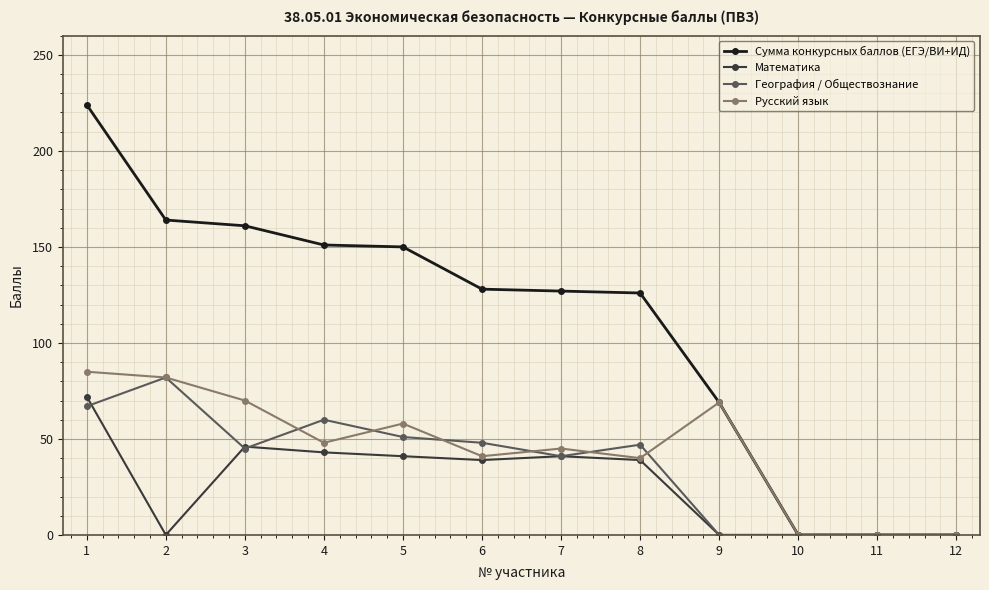

What is the maximum value for Русский язык?

85